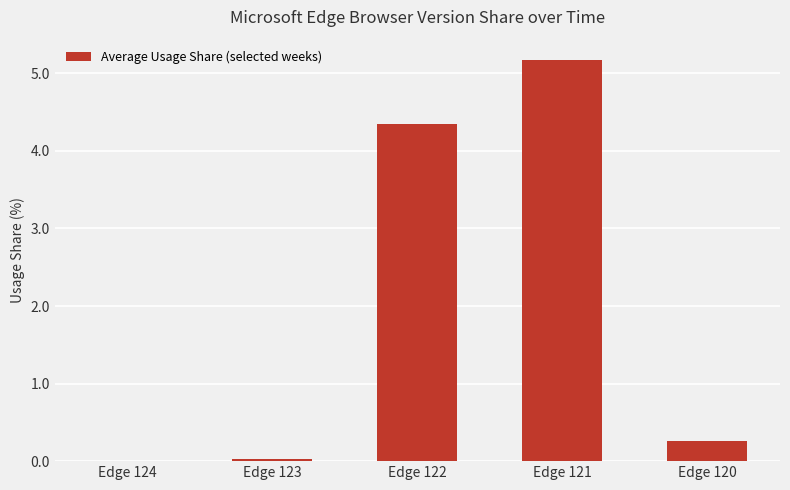

What value does the data have at Edge 120?

0.3